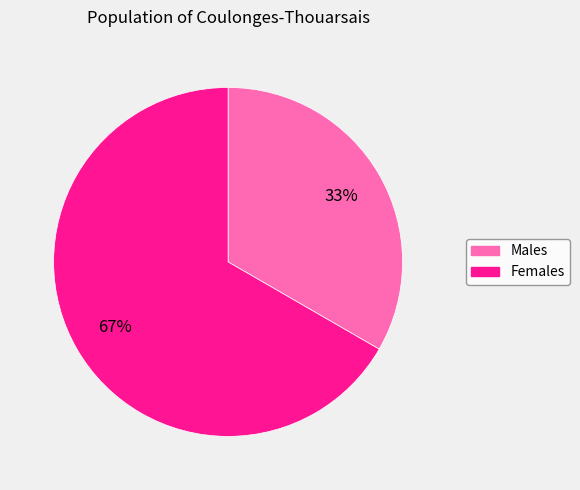

Does any single category account for the majority?

Yes